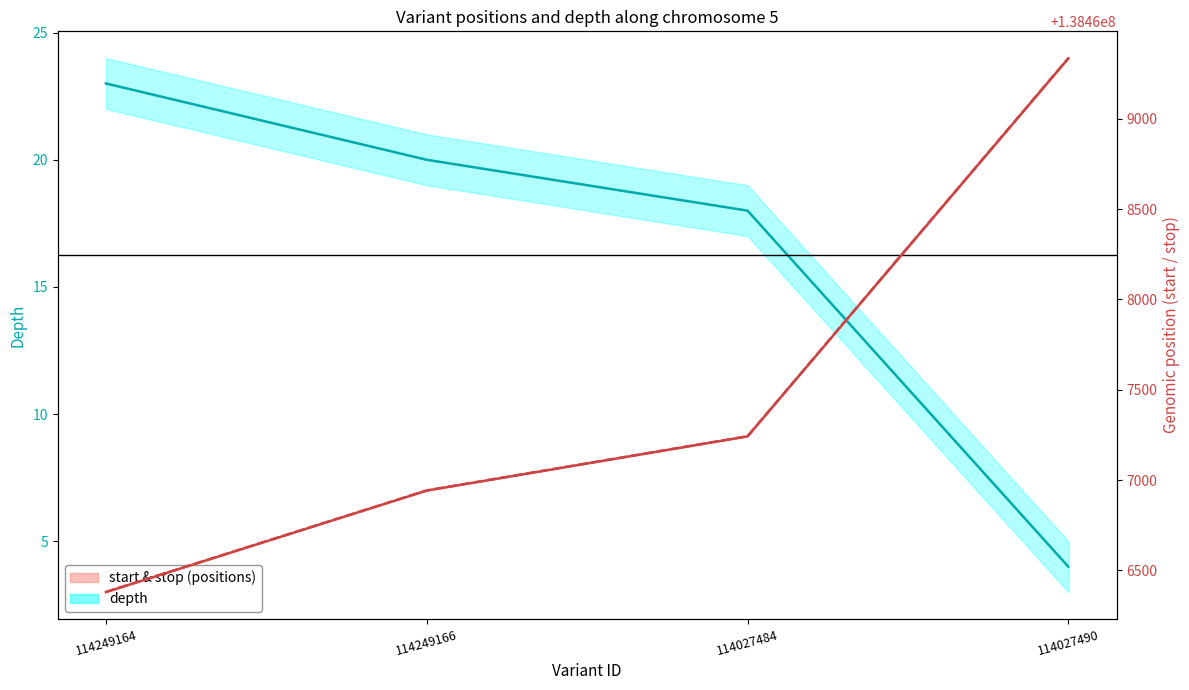

True or false: start and stop intersect in this chart.

False